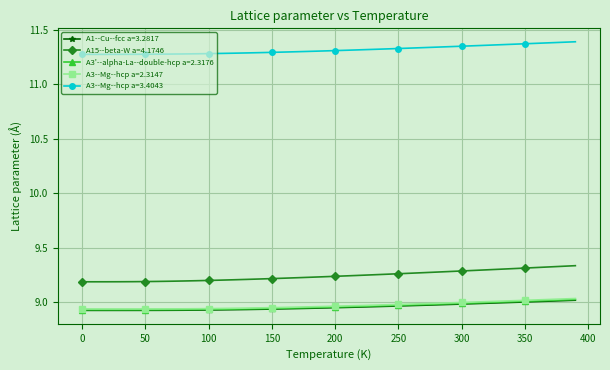

Which series has the largest total across all categories?

A3--Mg--hcp a=3.4043